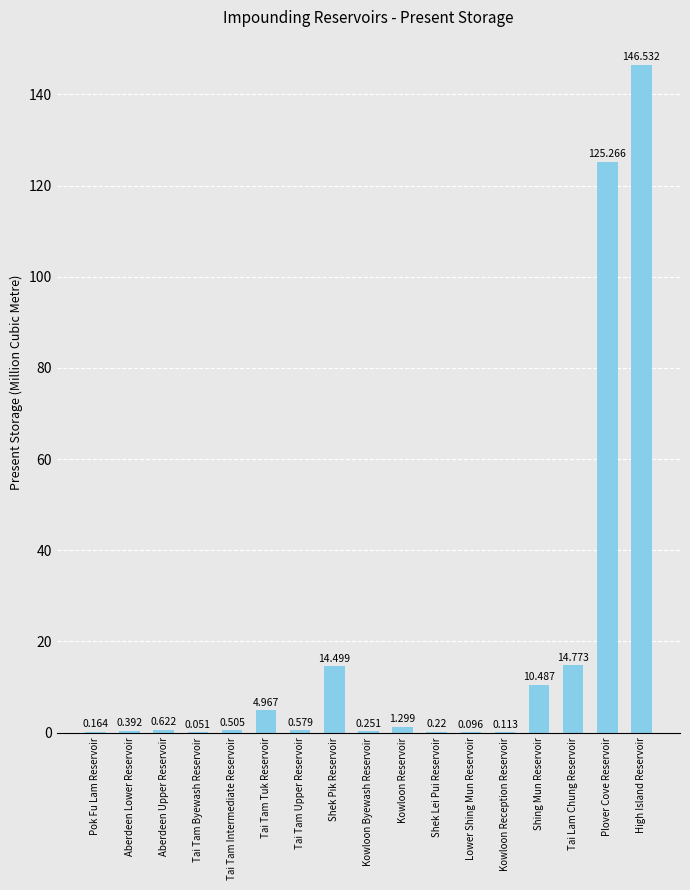

At which label is the value closest to 73?

Plover Cove Reservoir